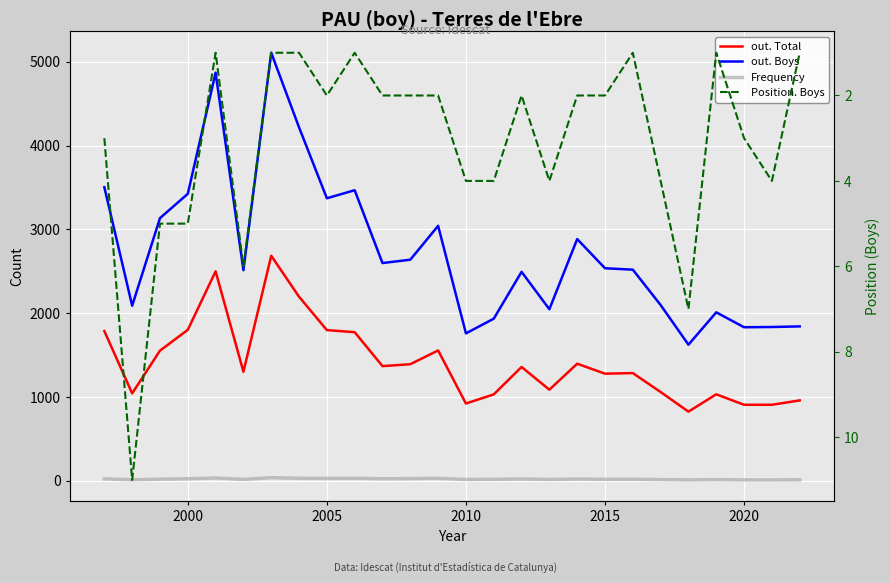

What is the minimum value for Frequency?

11